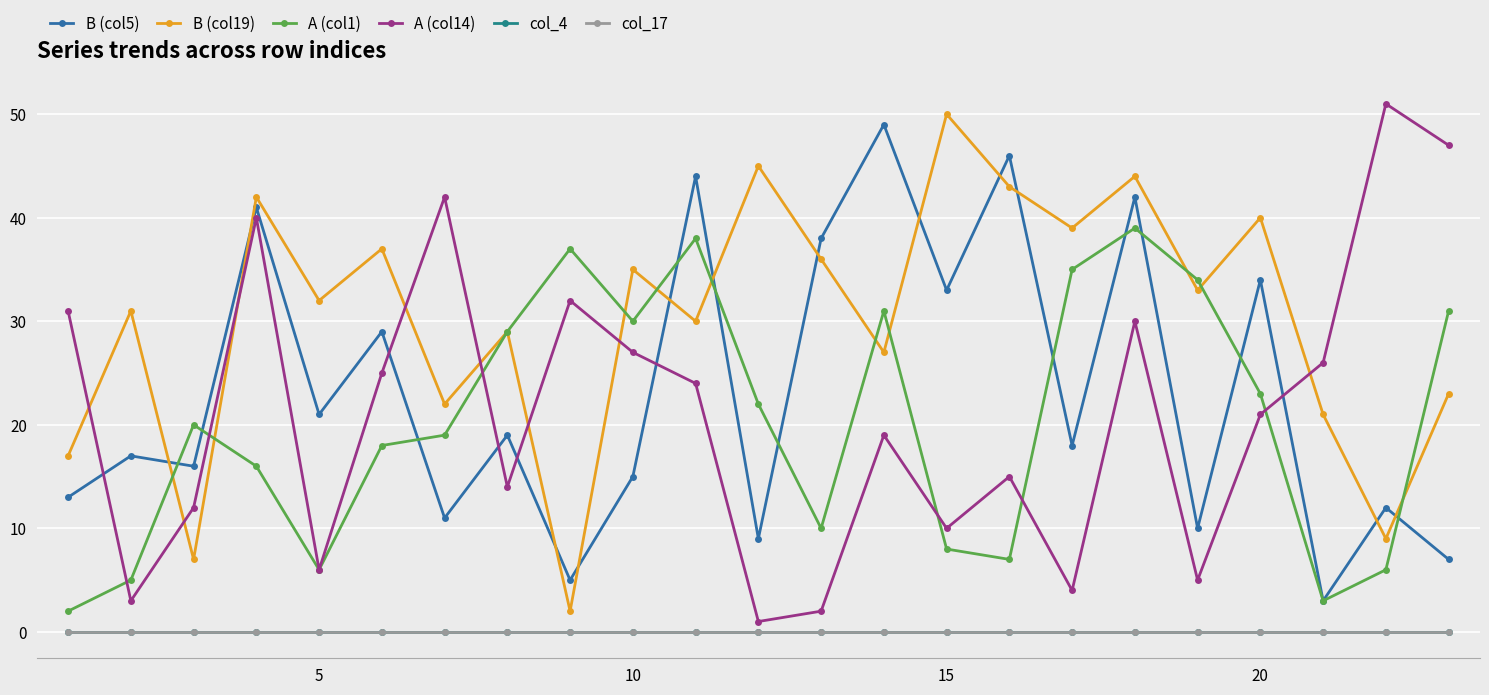

Does the chart have visible grid lines?

Yes